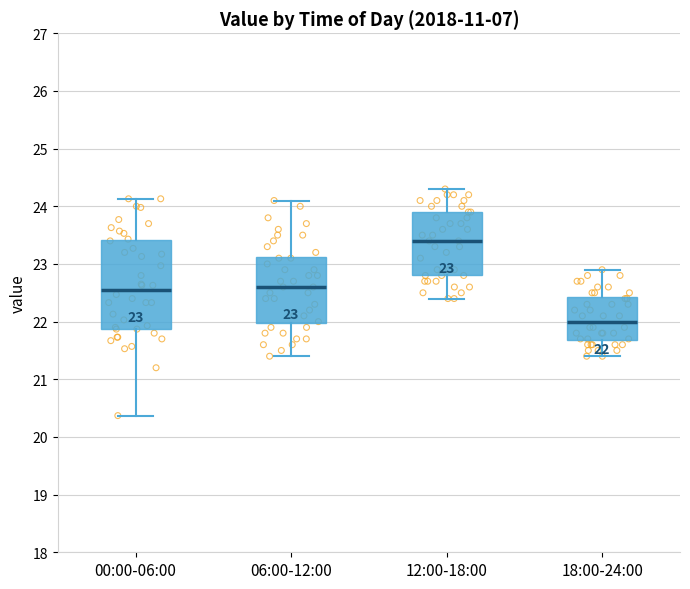

Which box is the tallest, from its lower edge to its upper edge?

00:00-06:00